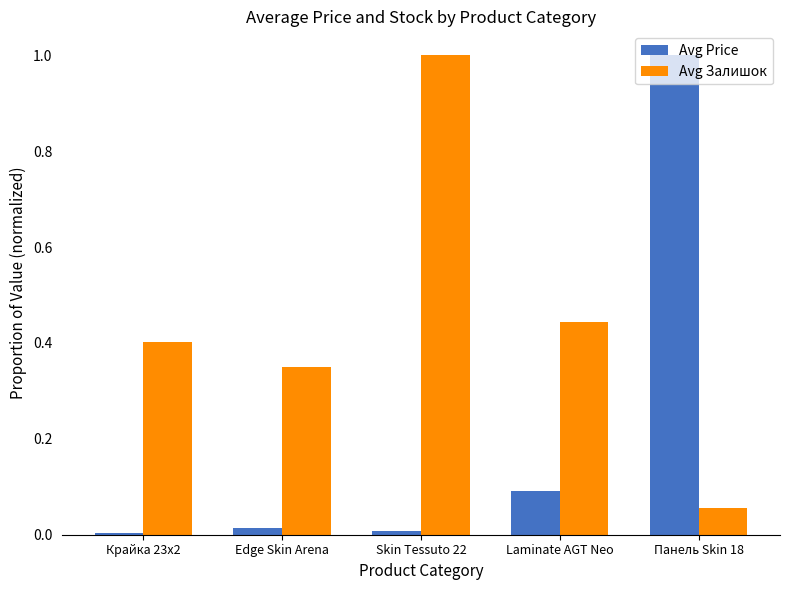

How many bars are there in each group?

2